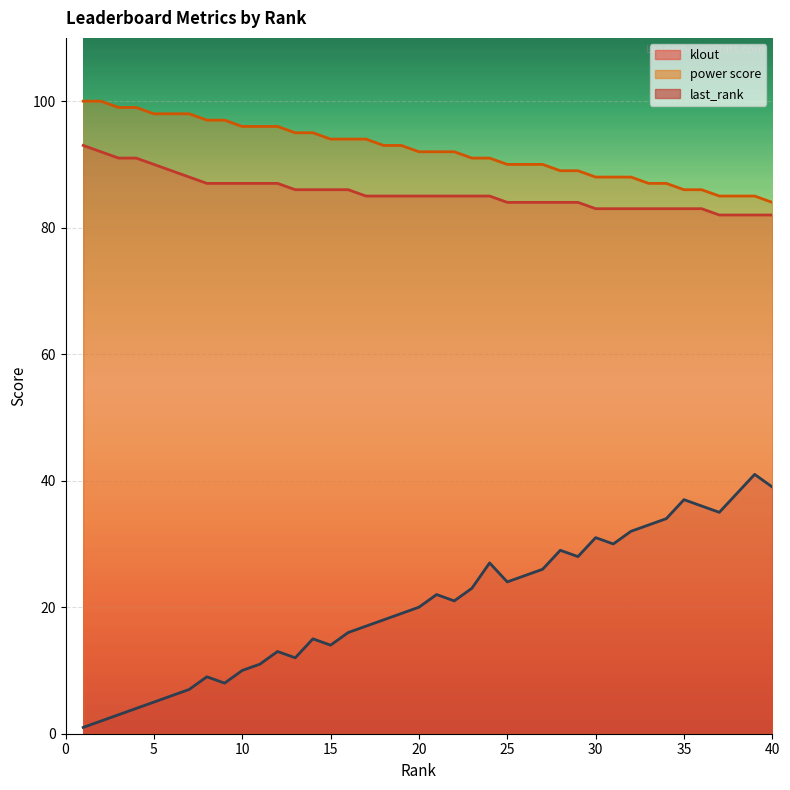

True or false: power score and klout intersect in this chart.

False